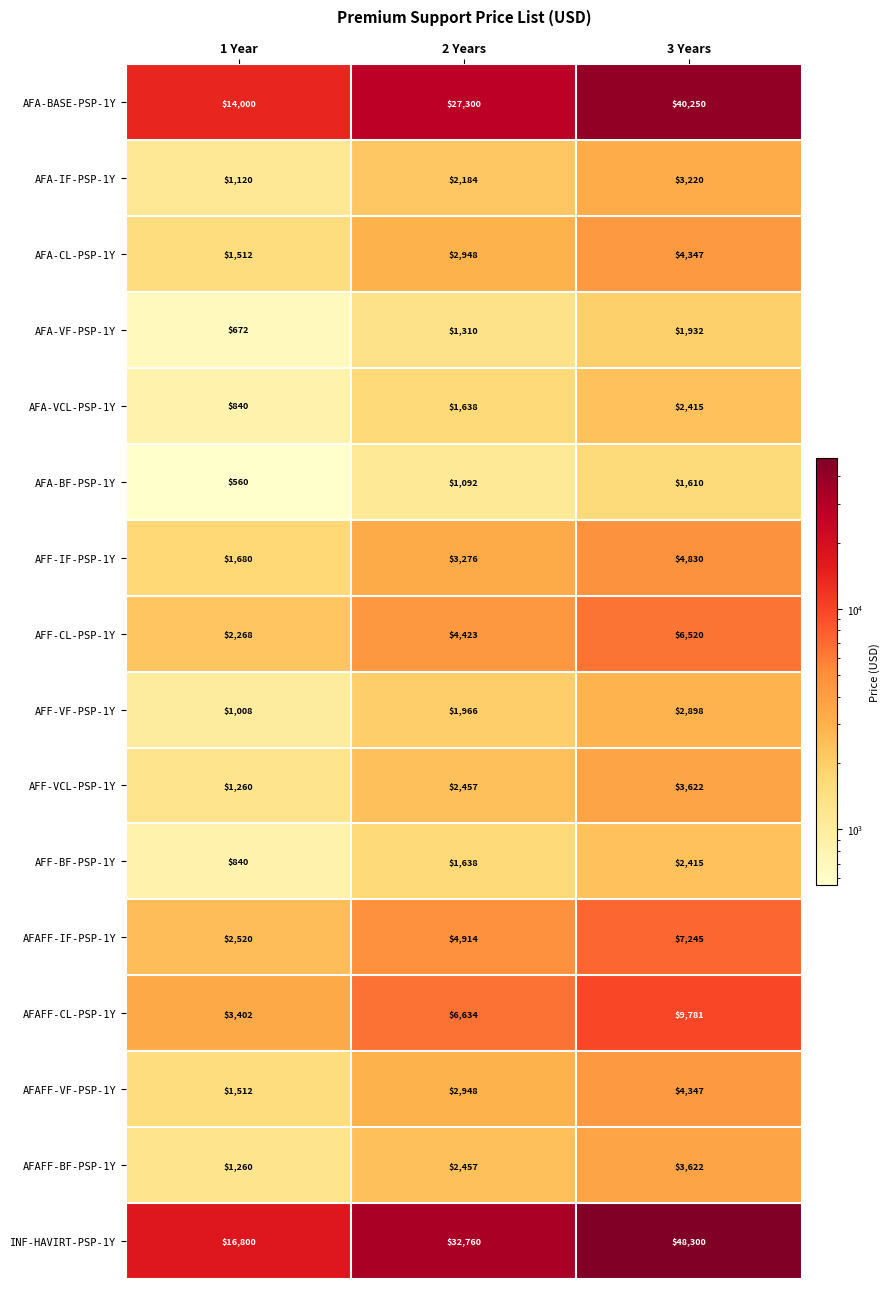

What is the difference between the highest and lowest values at 3 Years?

46690